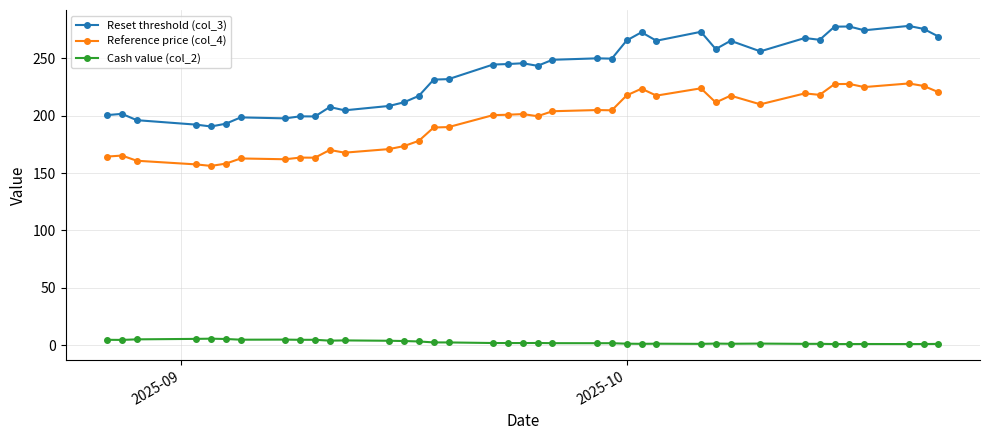

What is the difference between the maximum and minimum values in the Reference price (col_4) series?

71.9